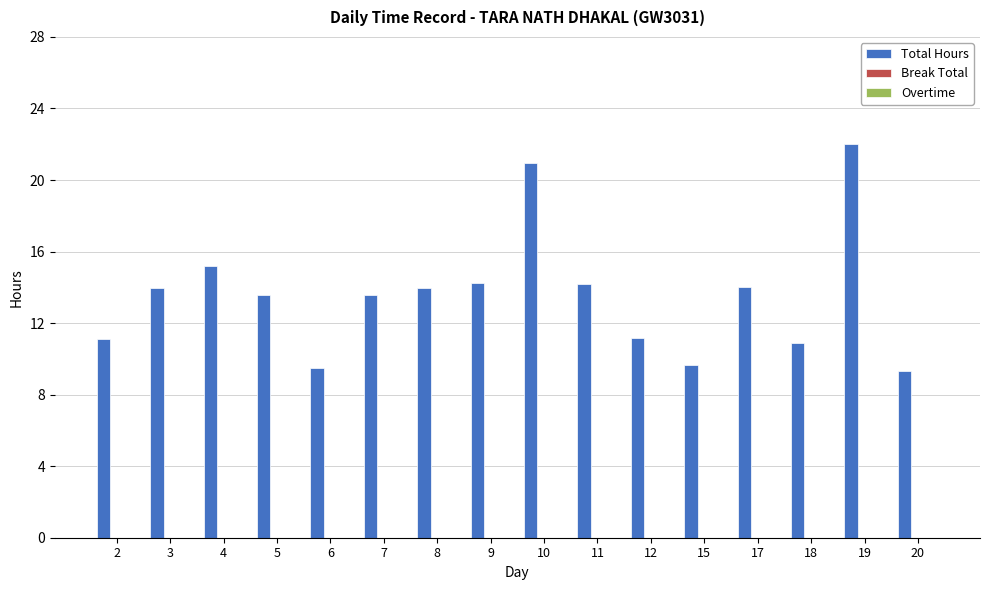

What is the average value?

13.6